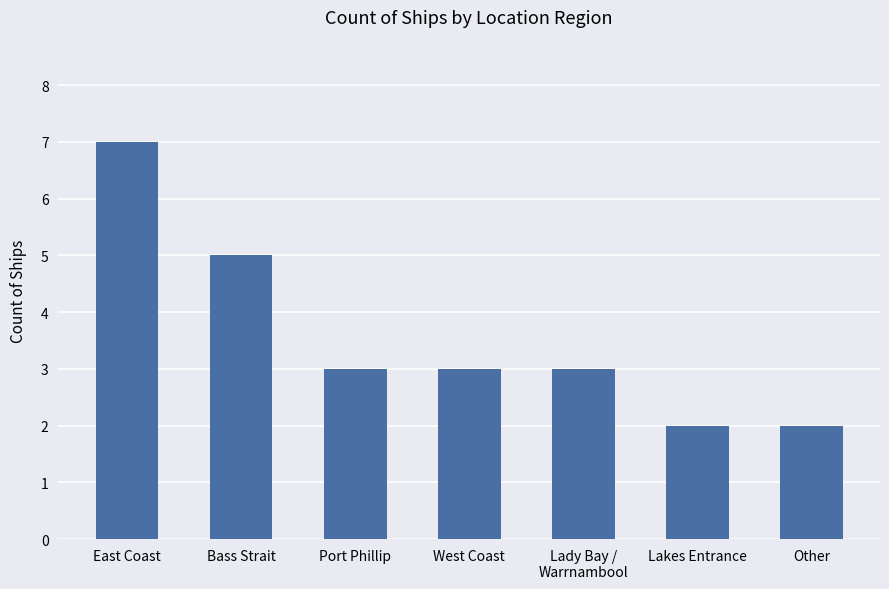

Between West Coast and Lakes Entrance, which is larger?

West Coast